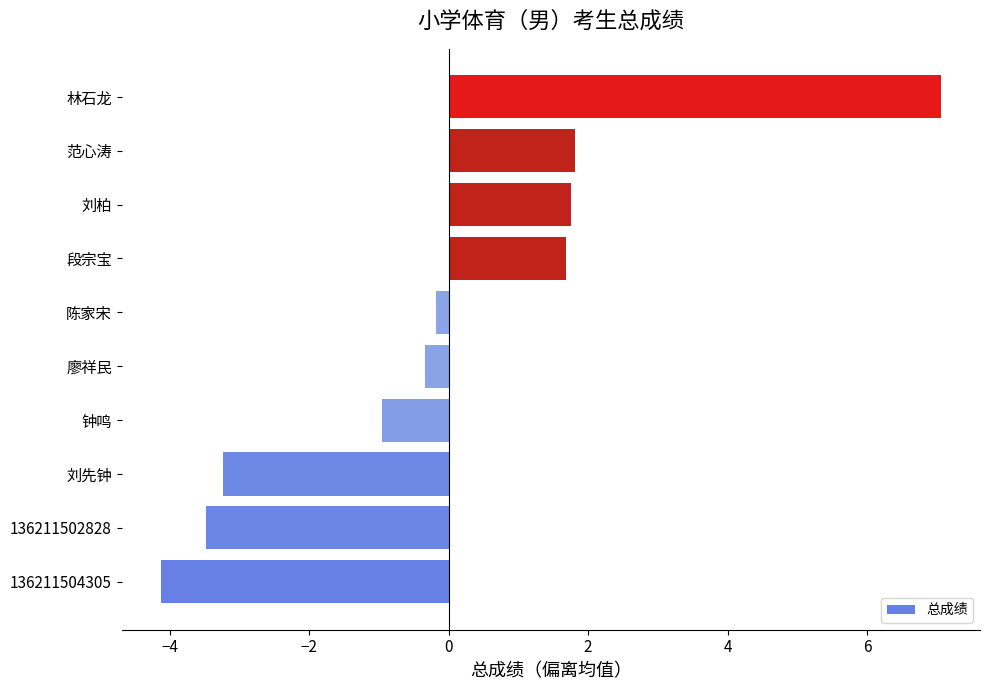

Read the value at 136211504305.

-4.1